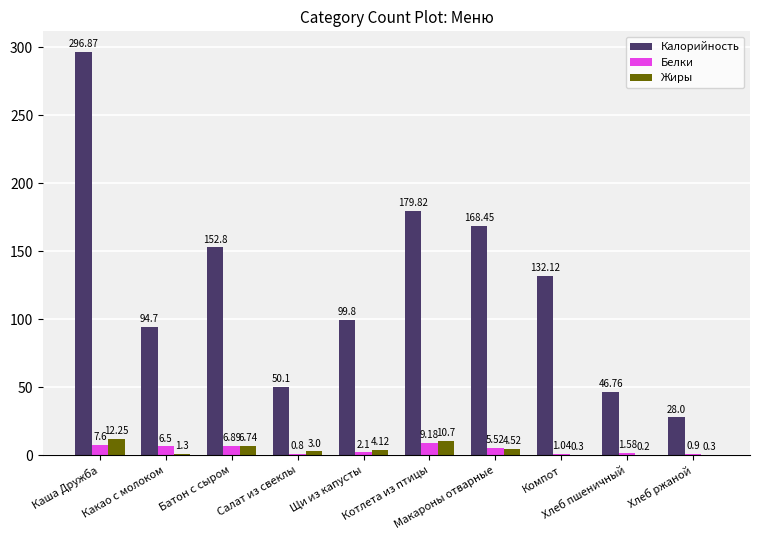

The Жиры series shows 0.2 at Хлеб пшеничный. True or false?

True